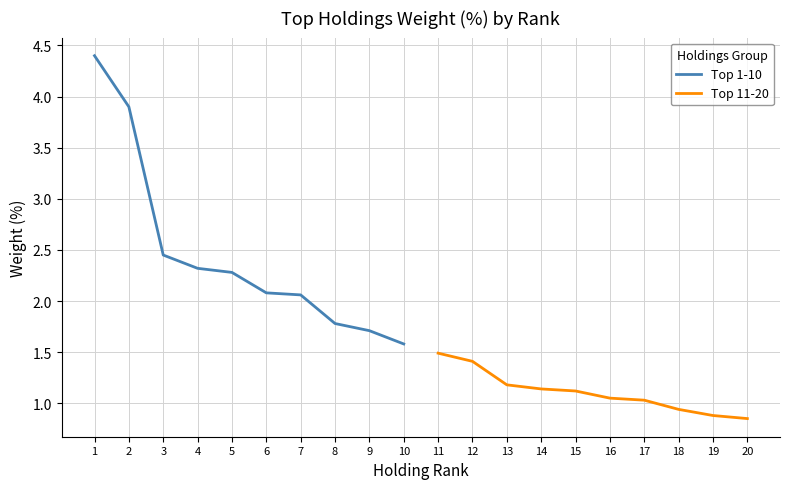

How many lines are shown in the chart?

2